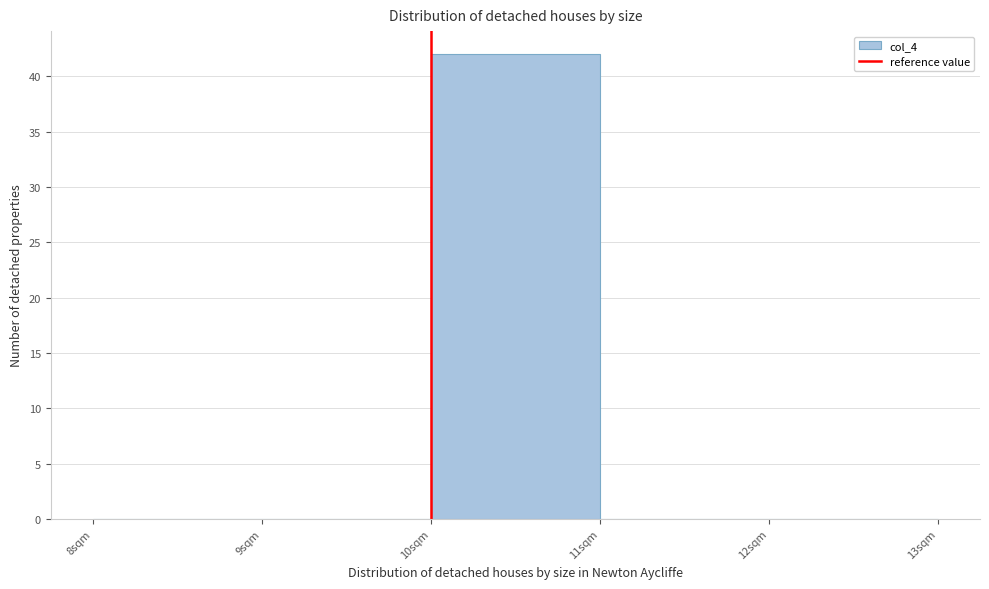

Over which range of the x-axis is the bar tallest?

10 to 11